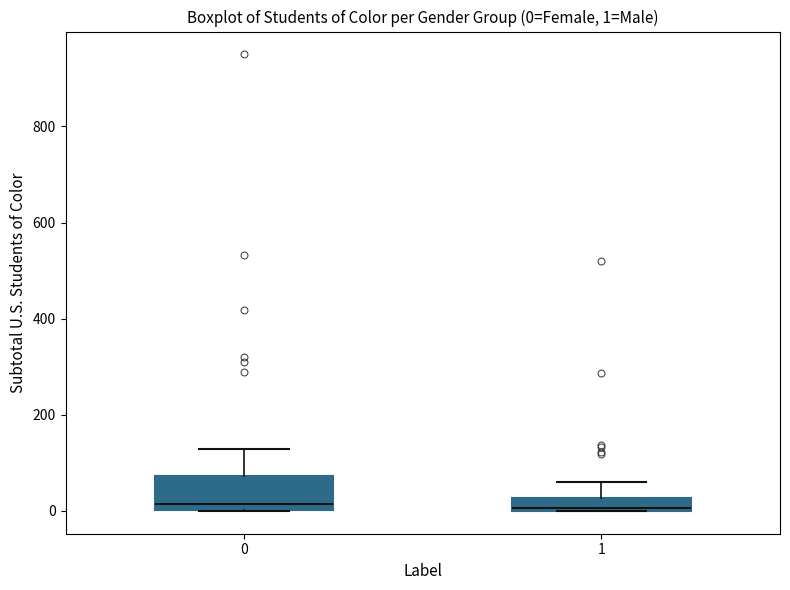

Comparing the boxes themselves (not the whiskers), which one is the tallest?

0